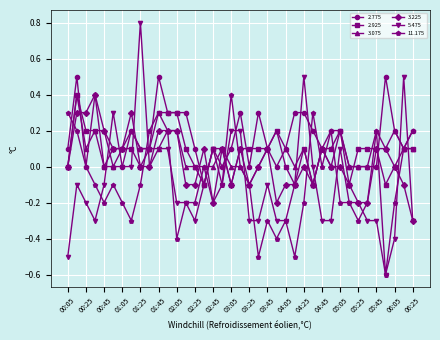

Which series has the largest range (max minus min)?

5.475